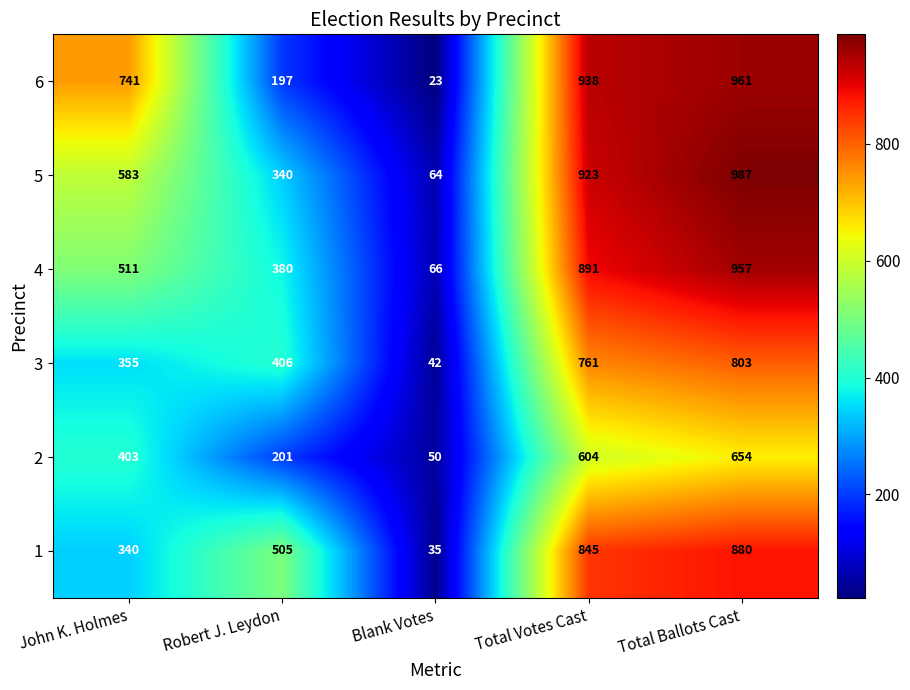

How many distinct data groups are displayed?

6